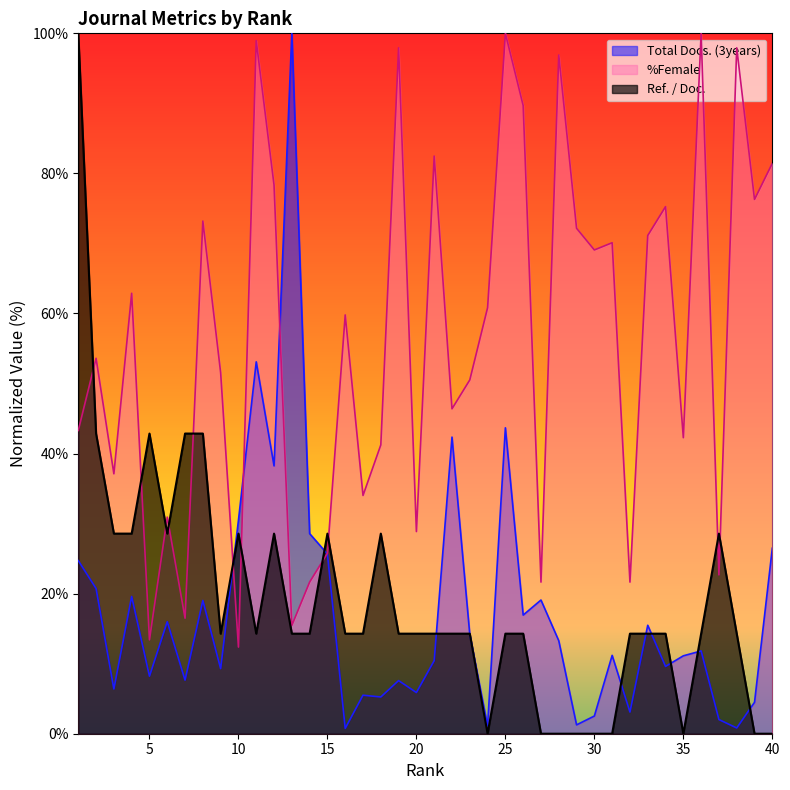

True or false: %Female has a value of 82.5 at 21.

True